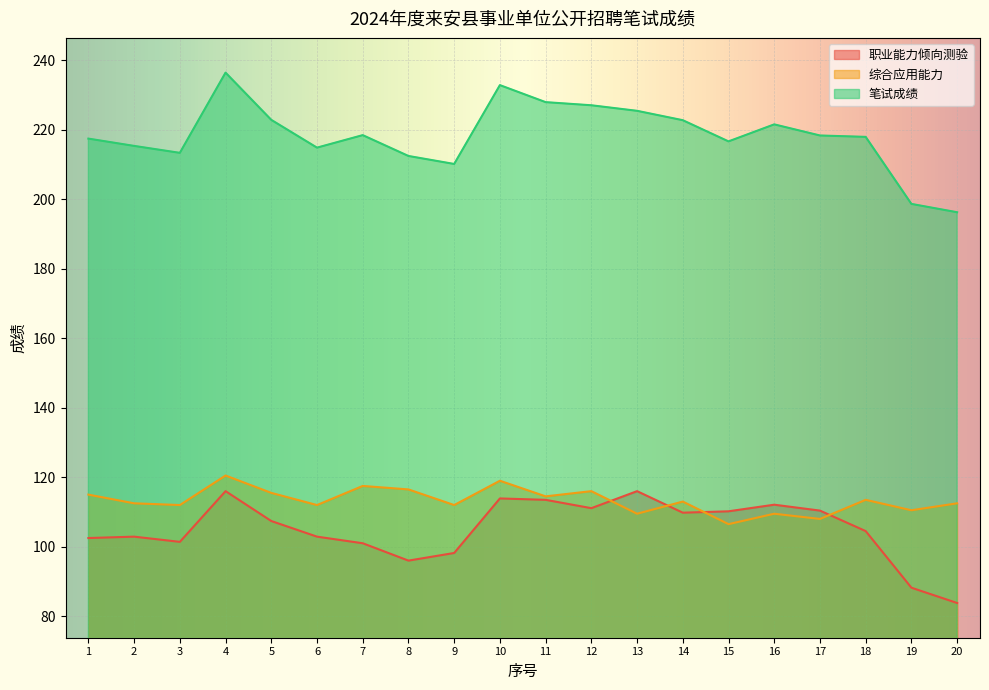

Reading left to right, extract all data points from this chart.

职业能力倾向测验: 1=102.5	2=102.9	3=101.4	4=116.0	5=107.4	6=102.9	7=101.0	8=96.0	9=98.2	10=113.9	11=113.5	12=111.1	13=116.0	14=109.8	15=110.2	16=112.1	17=110.4	18=104.5	19=88.2	20=83.8
综合应用能力: 1=115.0	2=112.5	3=112.0	4=120.5	5=115.5	6=112.0	7=117.5	8=116.5	9=112.0	10=119.0	11=114.5	12=116.0	13=109.5	14=113.0	15=106.5	16=109.5	17=108.0	18=113.5	19=110.5	20=112.5
笔试成绩: 1=217.5	2=215.4	3=213.4	4=236.5	5=222.9	6=214.9	7=218.5	8=212.5	9=210.2	10=232.9	11=228.0	12=227.1	13=225.5	14=222.8	15=216.7	16=221.6	17=218.4	18=218.0	19=198.7	20=196.3